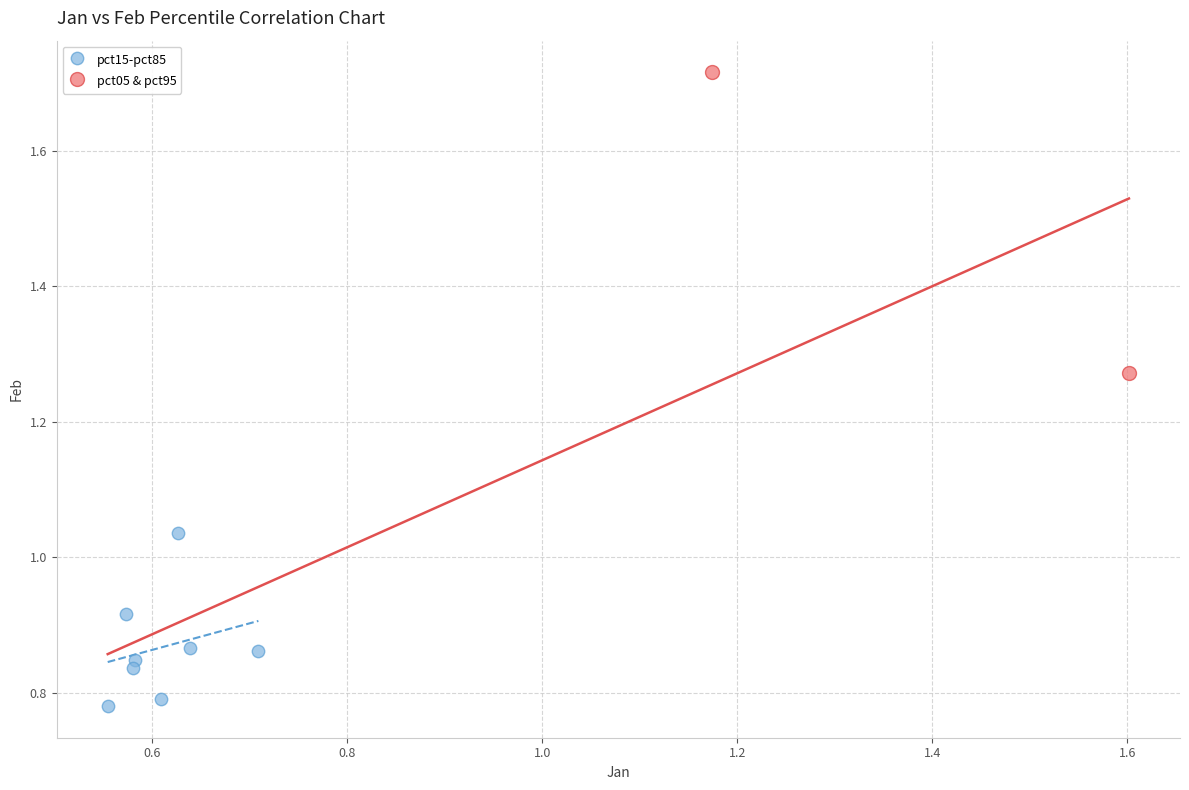

What are all the series names shown in the legend?

pct15-pct85, pct05 & pct95